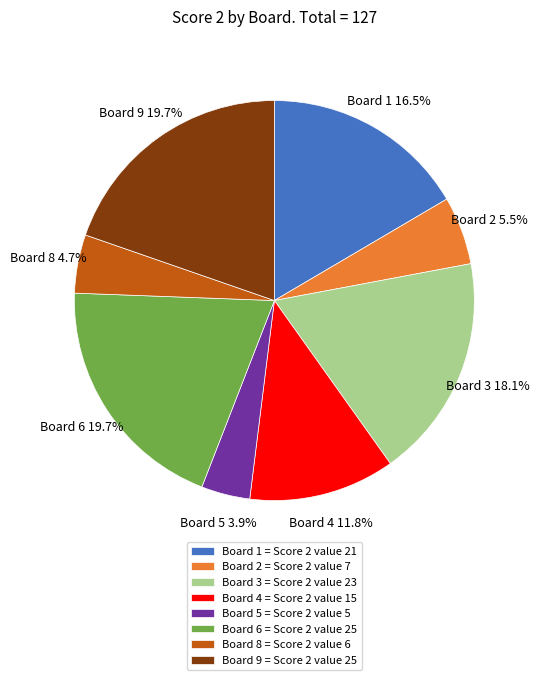

To the nearest percent, what is the combined percentage of Board 8 and Board 2?

10%